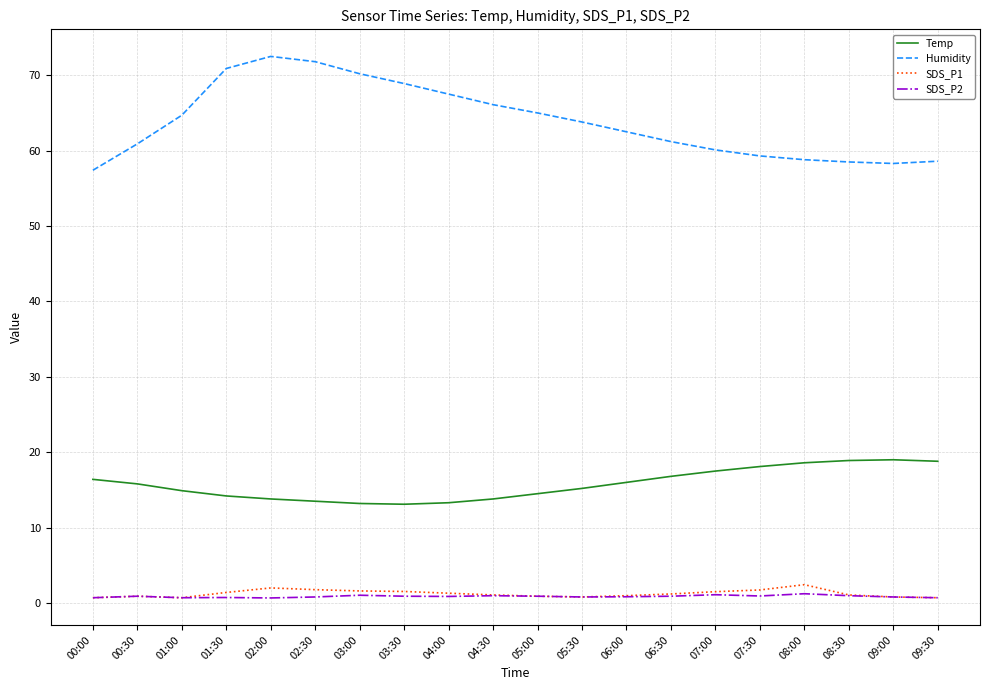

What value does the Temp series have at 06:00?

16.0